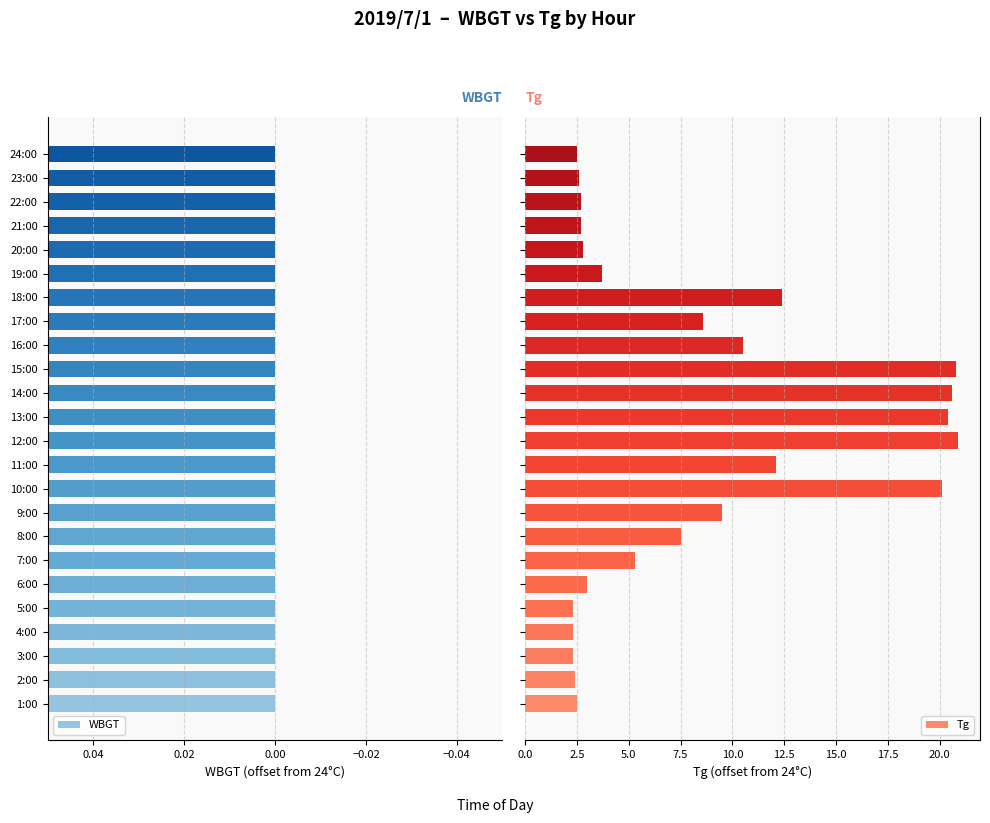

Which series has the widest spread of values?

Tg